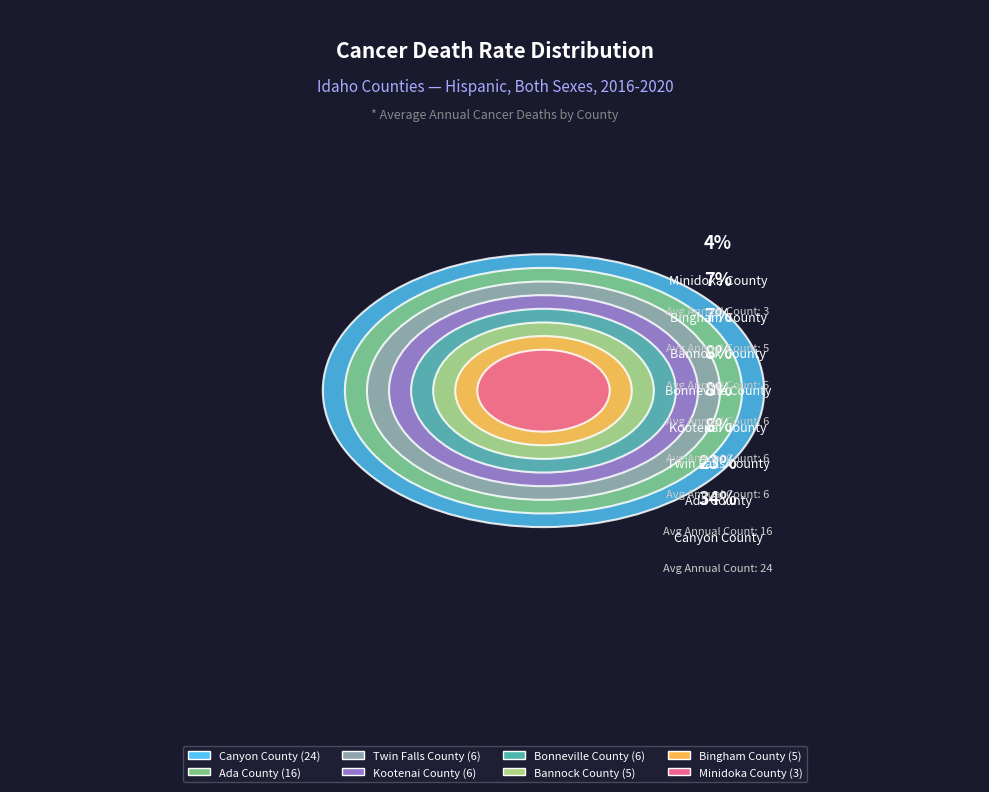

Rank the categories by value from lowest to highest.

Minidoka County, Bannock County, Bingham County, Bonneville County, Kootenai County, Twin Falls County, Ada County, Canyon County